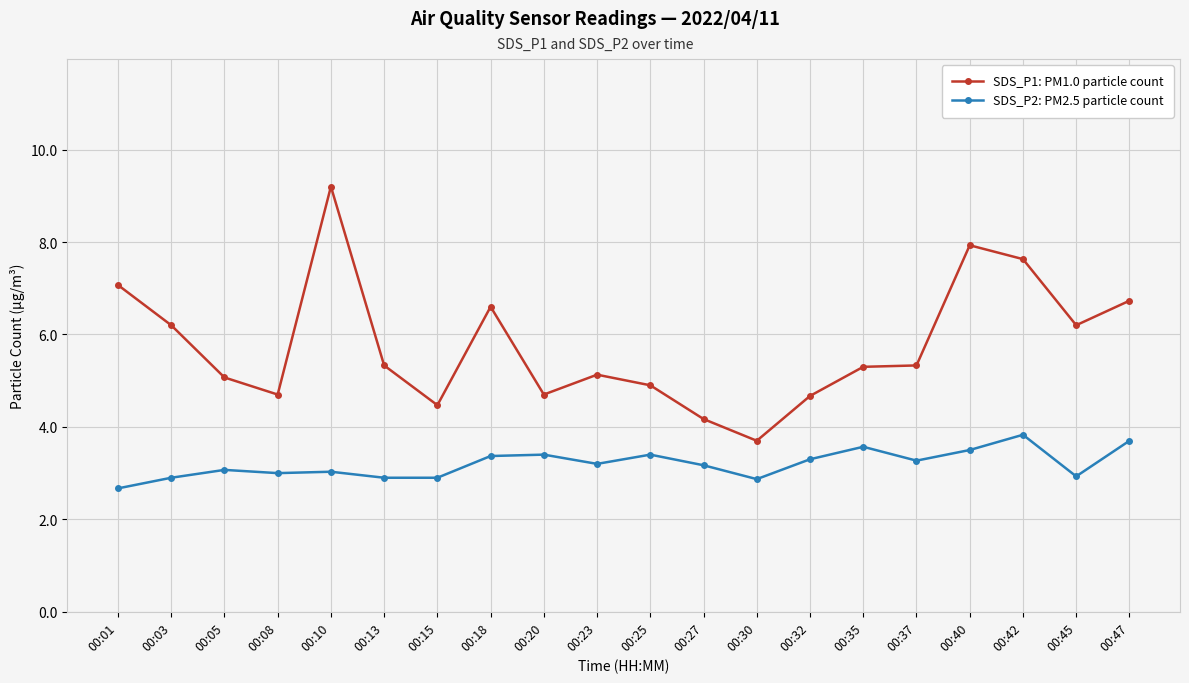

What is the average value of the SDS_P2: PM2.5 particle count series?

3.2